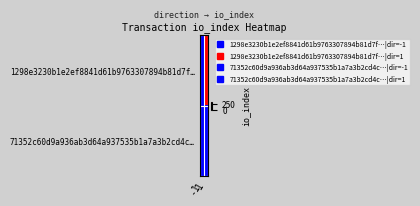

At which category is the sum across all series the highest?

1